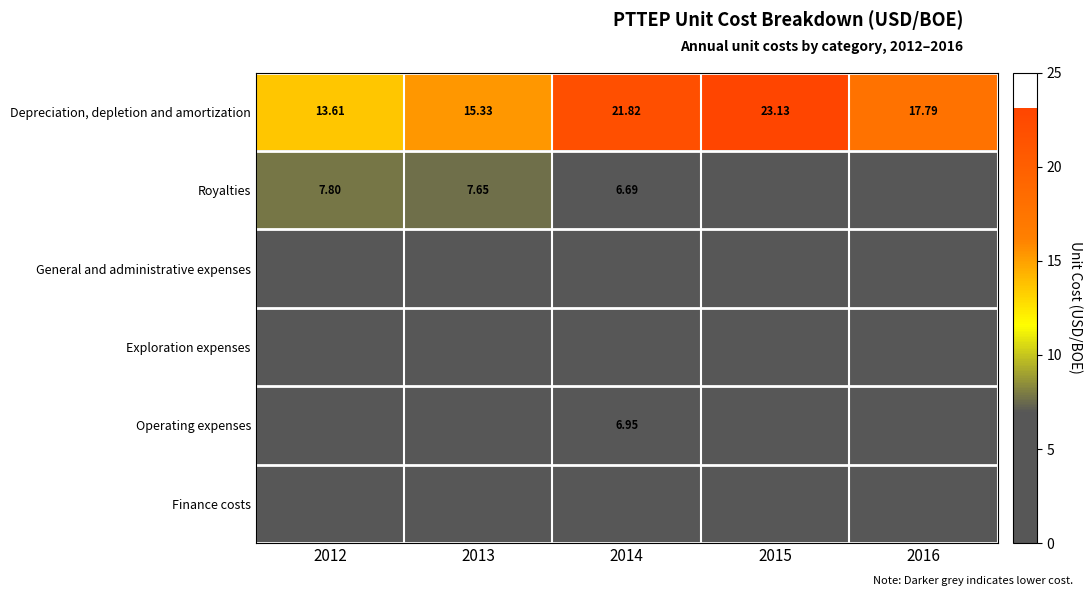

Which series has the largest range (max minus min)?

Depreciation, depletion and amortization